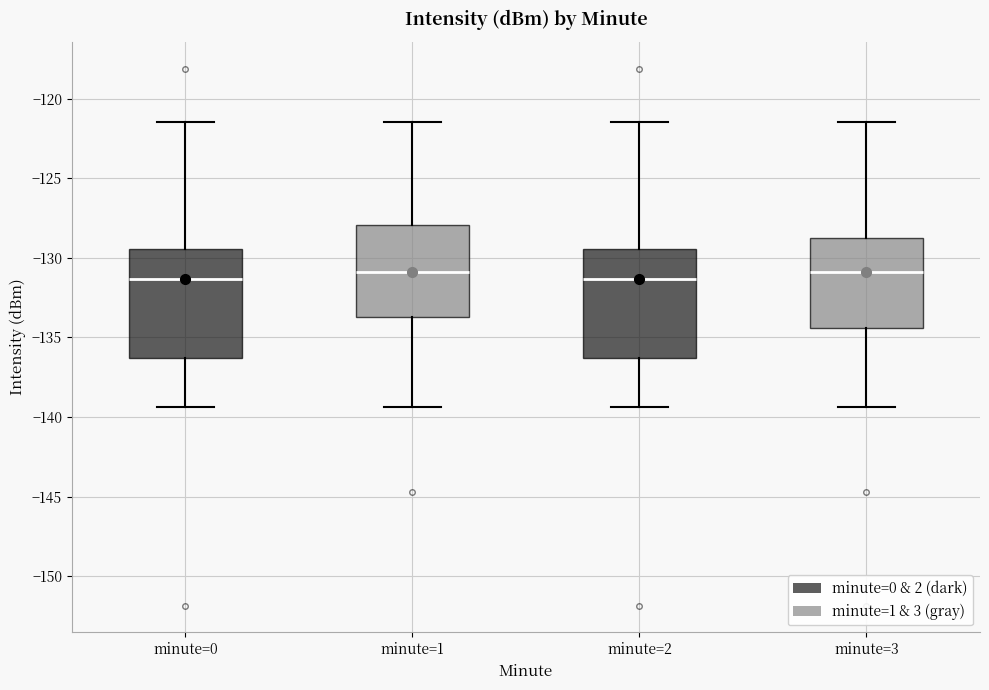

Reading left to right, read every box against the y-axis: the position of its median line, the range the box covers, and the ends of its whiskers. The values are not printed on the chart, so give them approximately, as read against the axis.

minute=0: median -131.5, box -136.5 to -129.5, whiskers -139.5 to -121.5
minute=1: median -131.0, box -133.5 to -128.0, whiskers -139.5 to -121.5
minute=2: median -131.5, box -136.5 to -129.5, whiskers -139.5 to -121.5
minute=3: median -131.0, box -134.5 to -128.5, whiskers -139.5 to -121.5